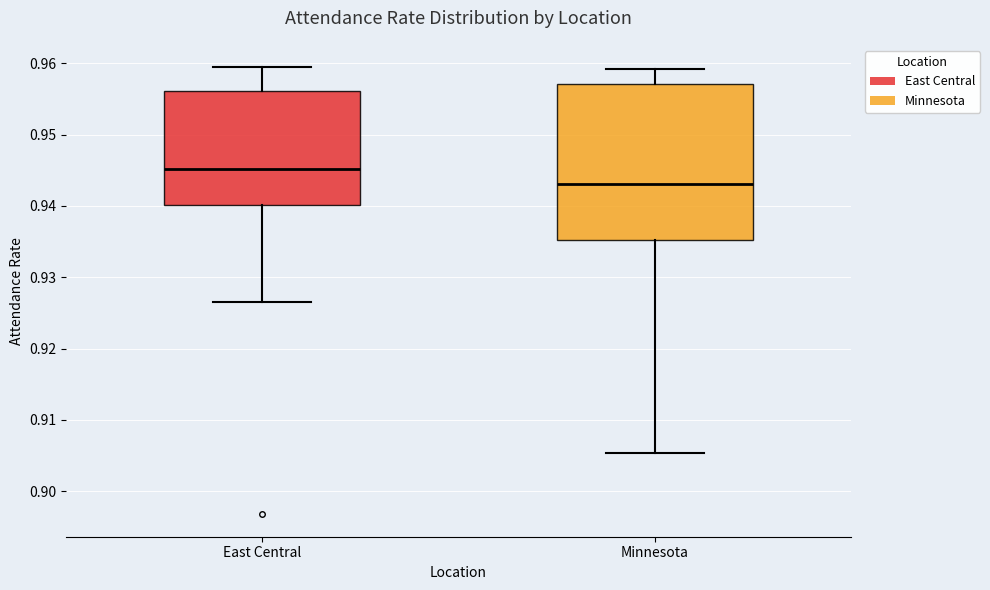

Which box has the lowest median line?

Minnesota